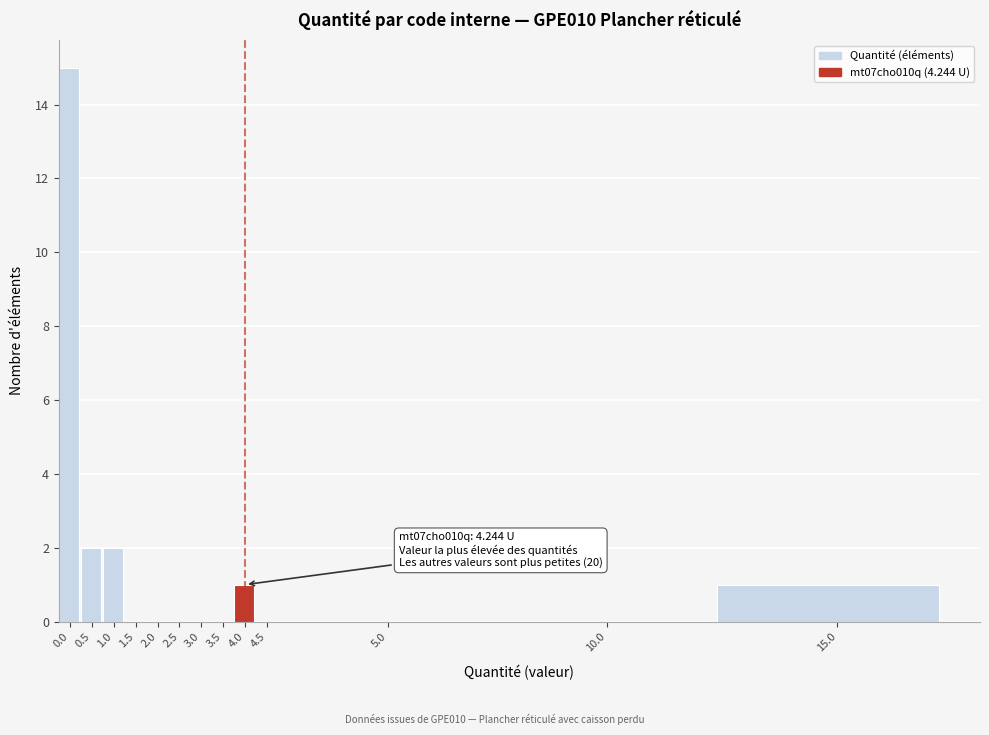

Reading right to left, transcribe all the data shown in this chart.

15.0=1	10.0=0	5.0=0	4.5=0	4.0=1	3.5=0	3.0=0	2.5=0	2.0=0	1.5=0	1.0=2	0.5=2	0.0=15